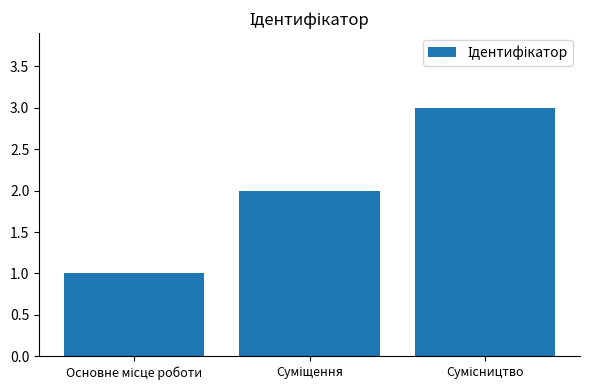

What is the maximum value shown in the chart?

3